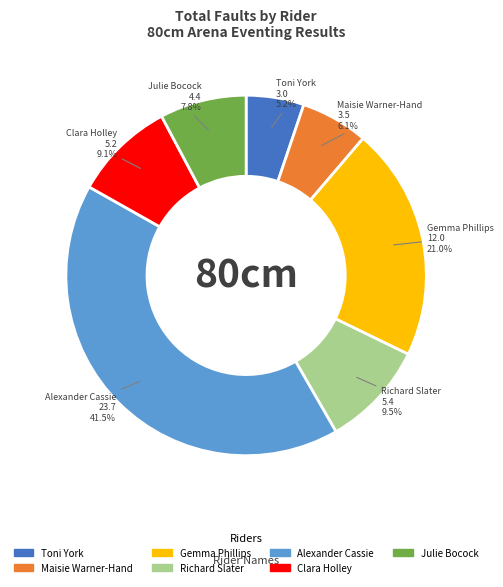

Between Julie Bocock and Richard Slater, which is larger?

Richard Slater